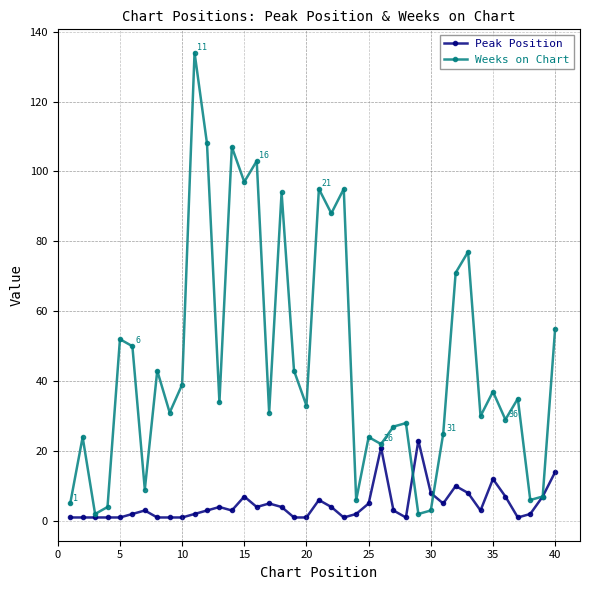

Which series has the largest total across all categories?

Weeks on Chart